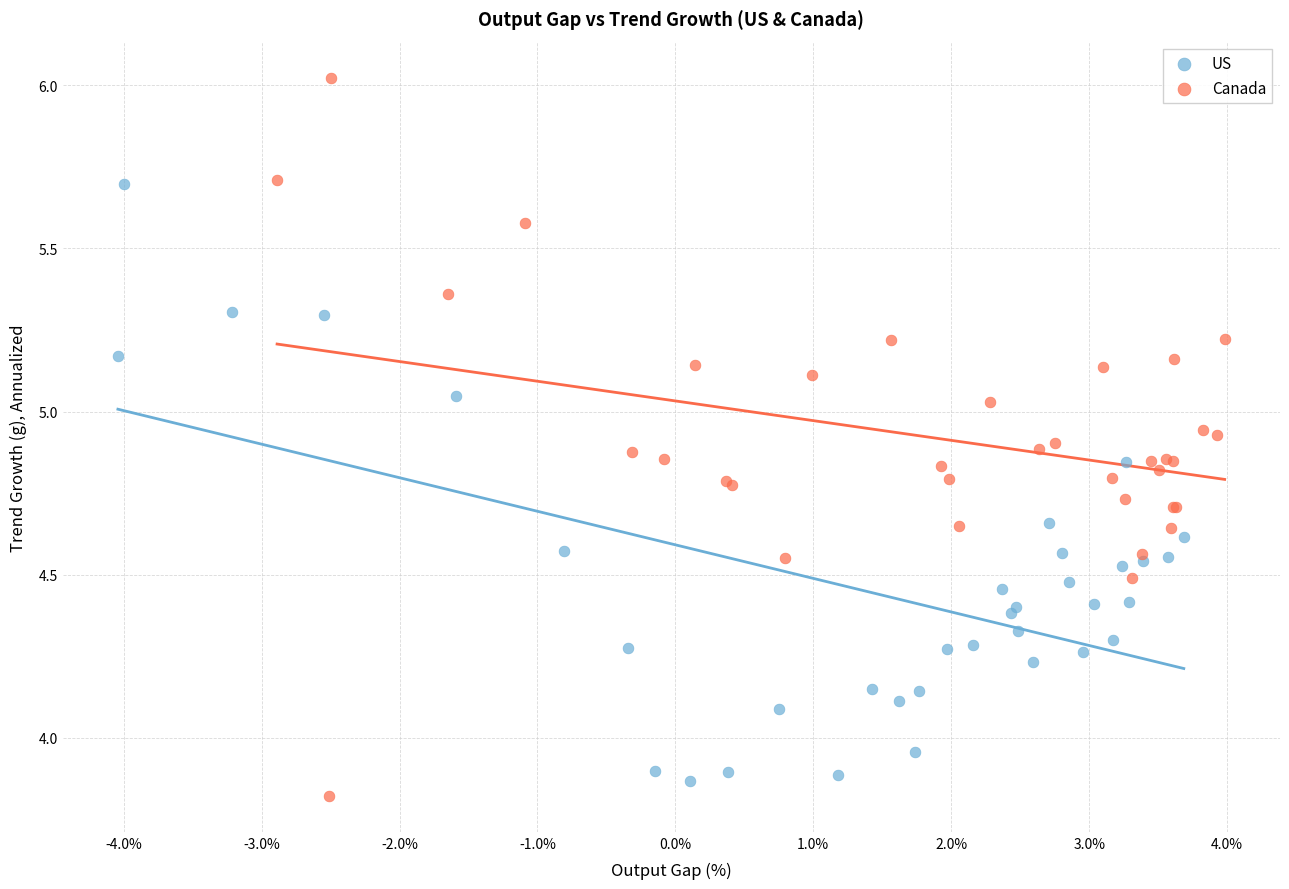

Which series contains the lowest Y value?

Canada